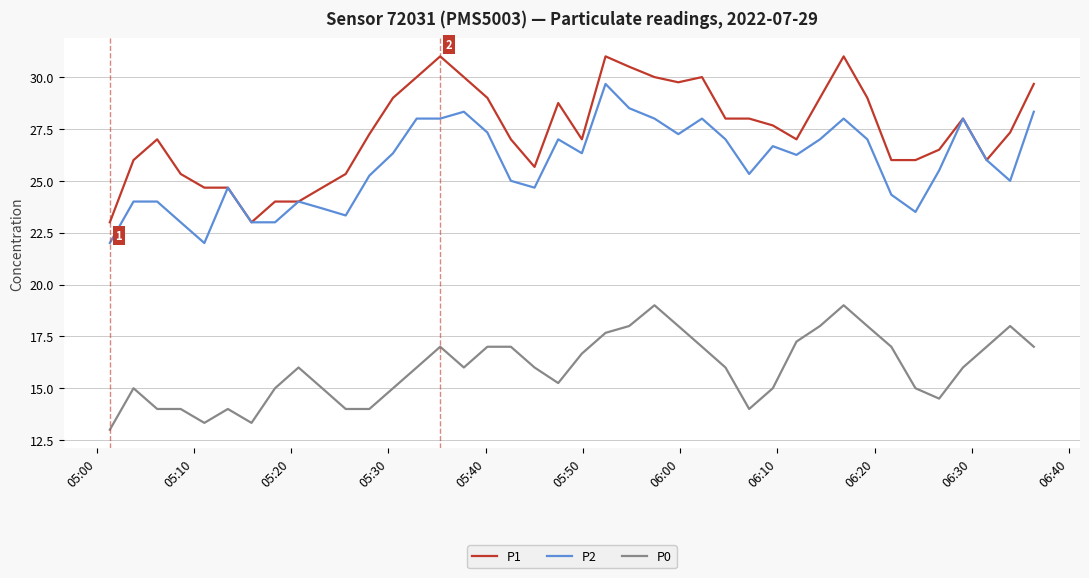

Which series has the widest spread of values?

P1